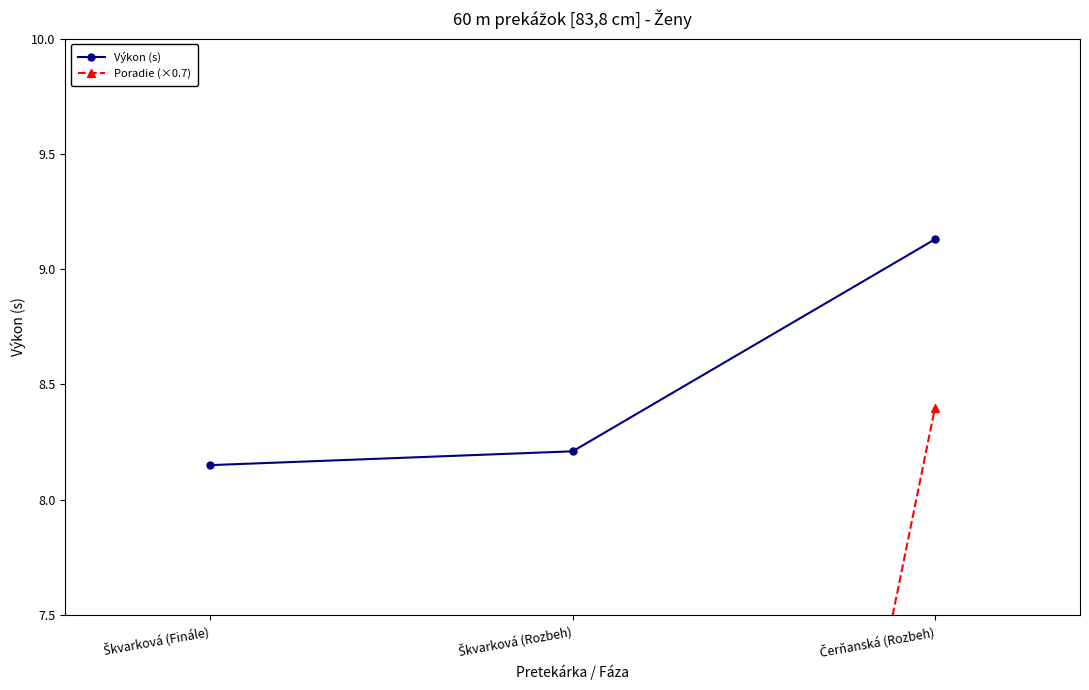

What is the label of the 2nd point from the right?

Škvarková (Rozbeh)